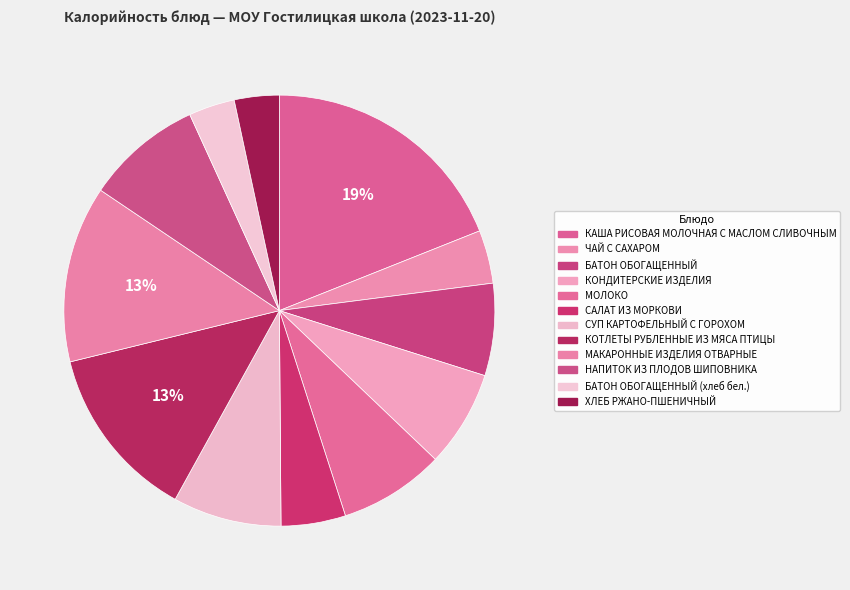

Count the number of slices in the pie.

12